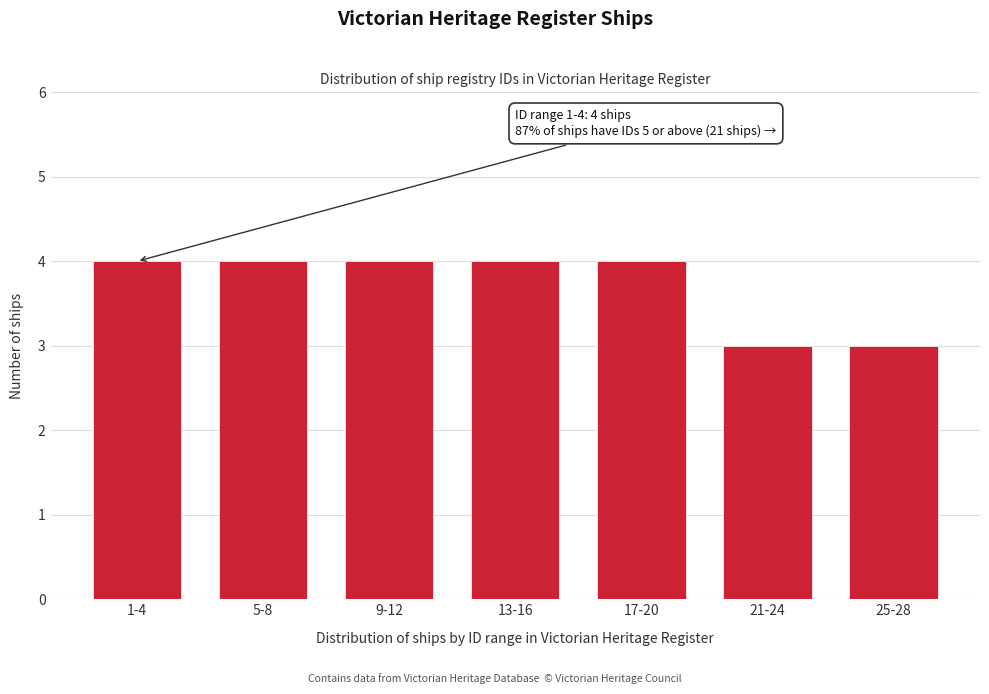

Reading left to right, transcribe all the data shown in this chart.

4	4	4	4	4	3	3